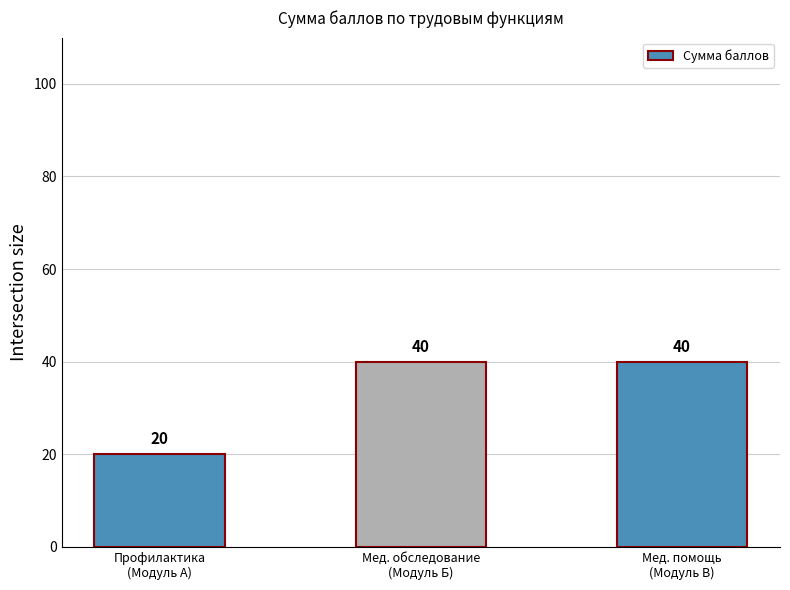

Reading left to right, list all the values displayed in this chart.

20	40	40